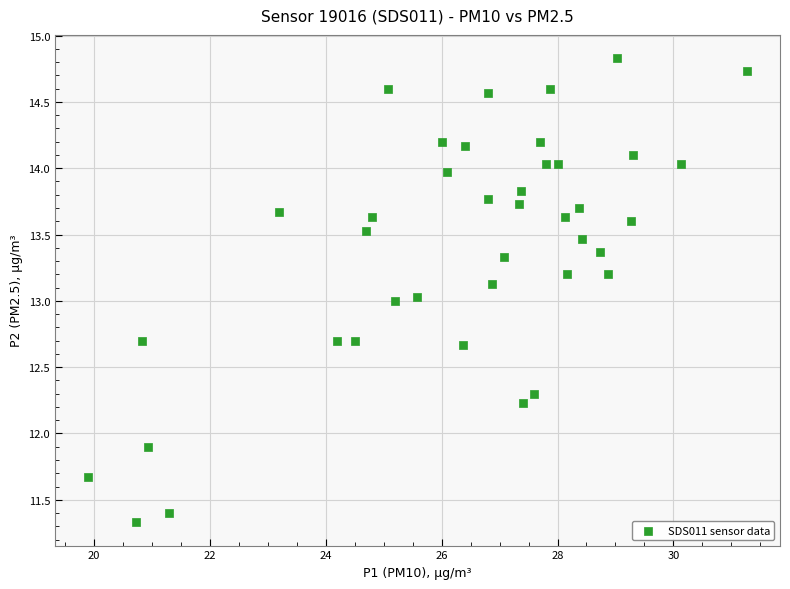

What is the range of Y values (max minus min)?

3.5